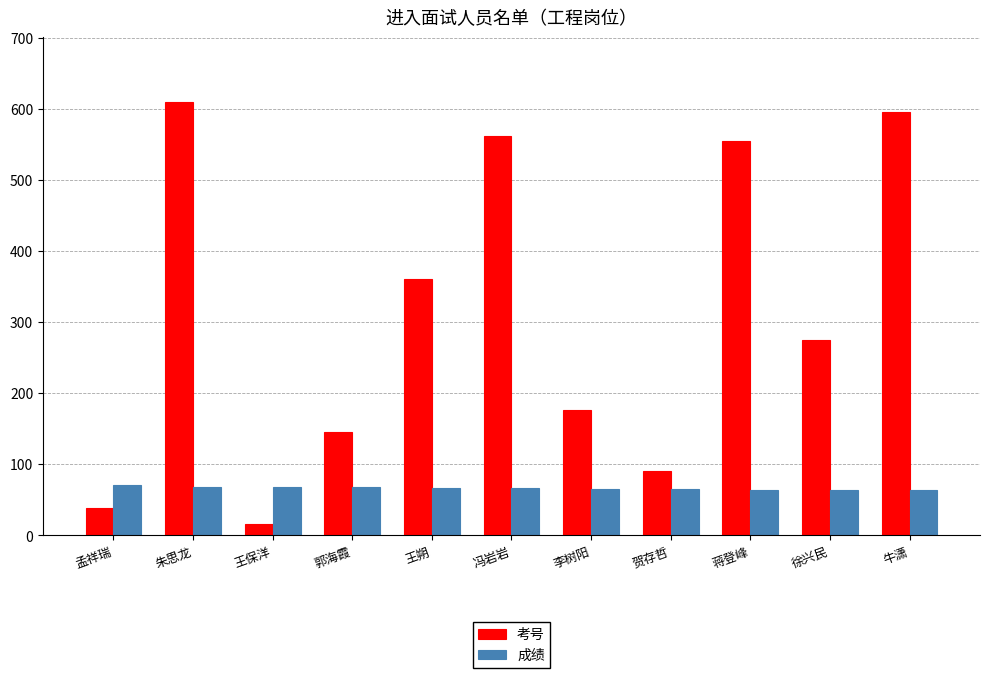

At which category is the sum across all series the highest?

朱思龙